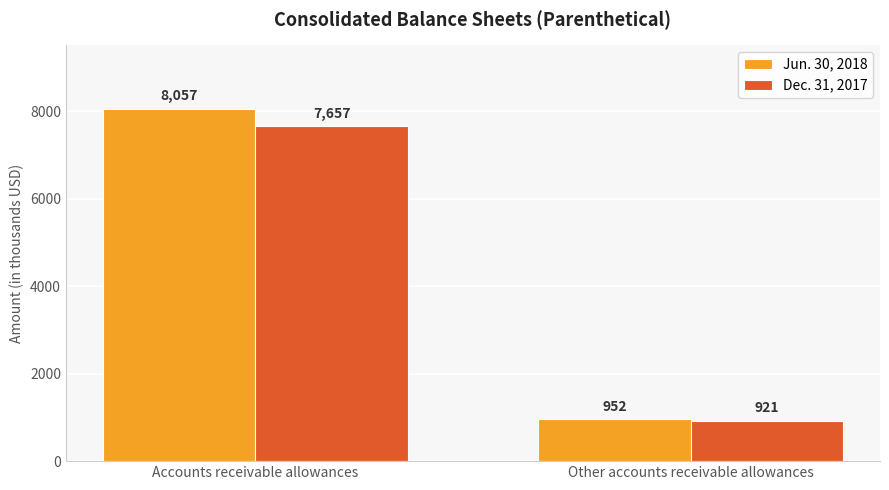

Reading left to right, transcribe all the data shown in this chart.

Jun. 30, 2018: 8057	952
Dec. 31, 2017: 7657	921